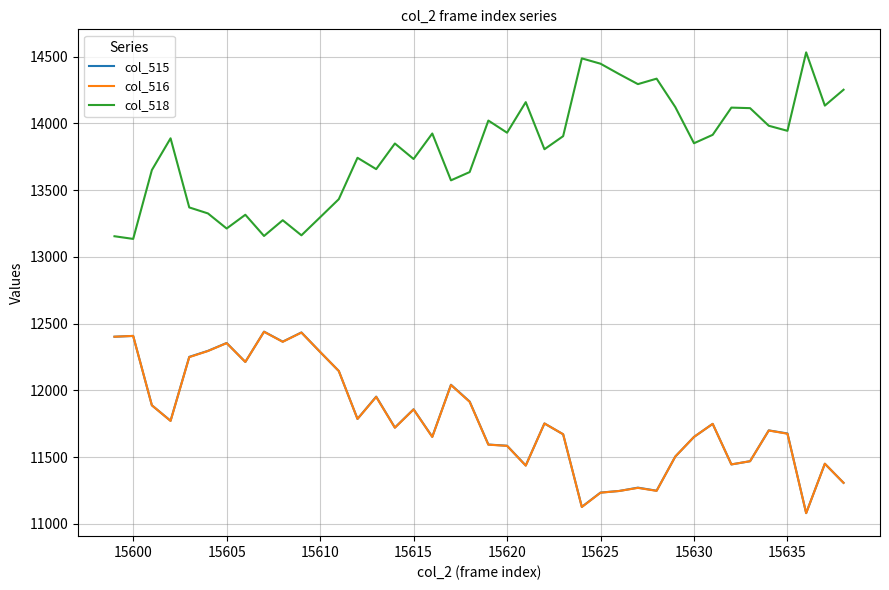

What is the highest value of the col_515 series?

12440